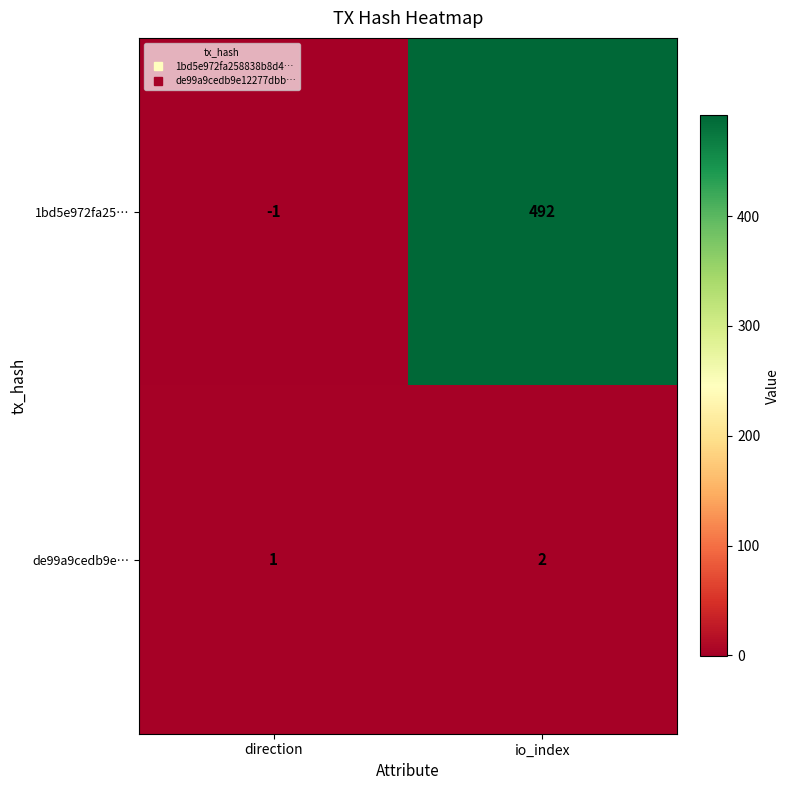

Which category has the lowest value across all series?

direction